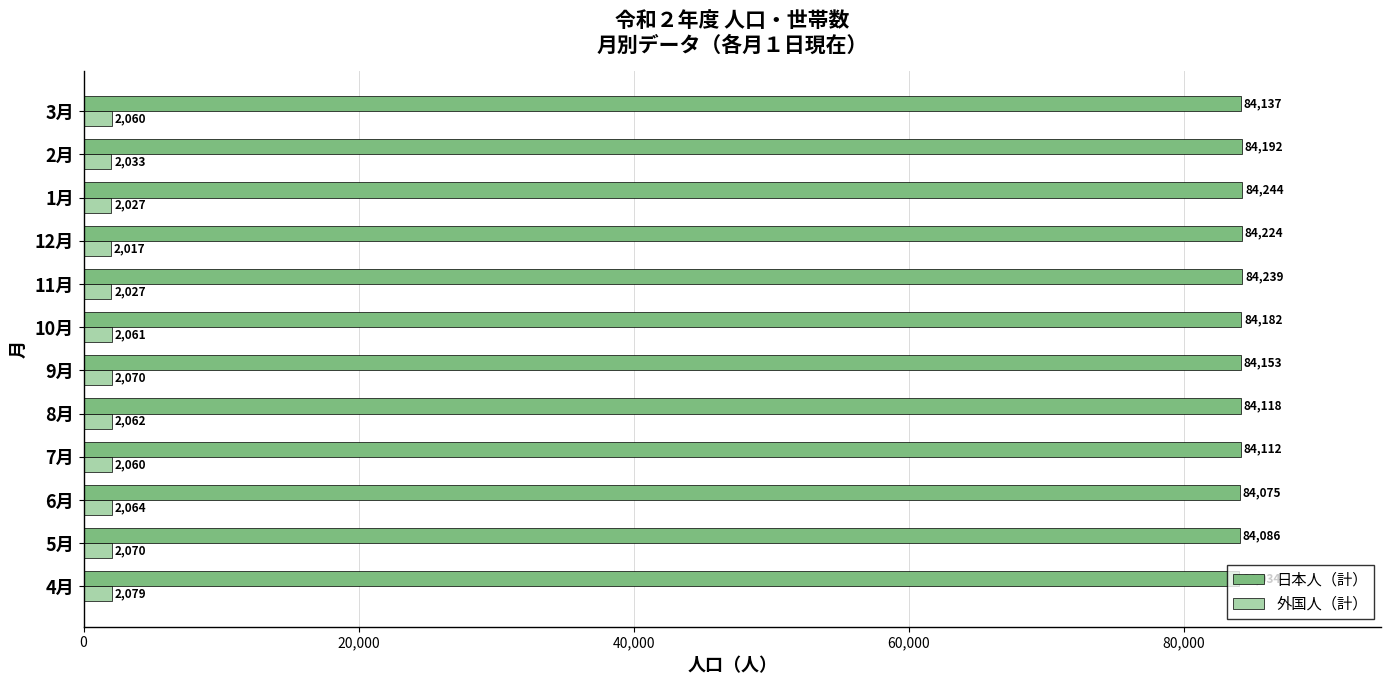

Rank the series at 5月 from highest to lowest value.

日本人（計）, 外国人（計）